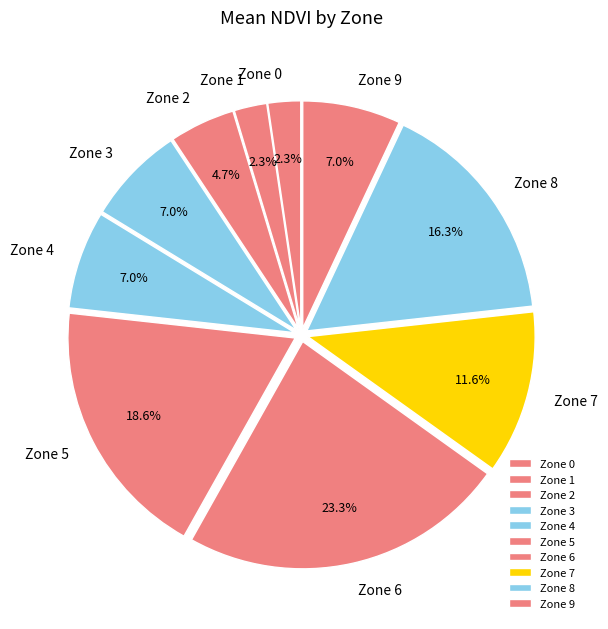

Which category has the biggest portion of the pie?

Zone 6